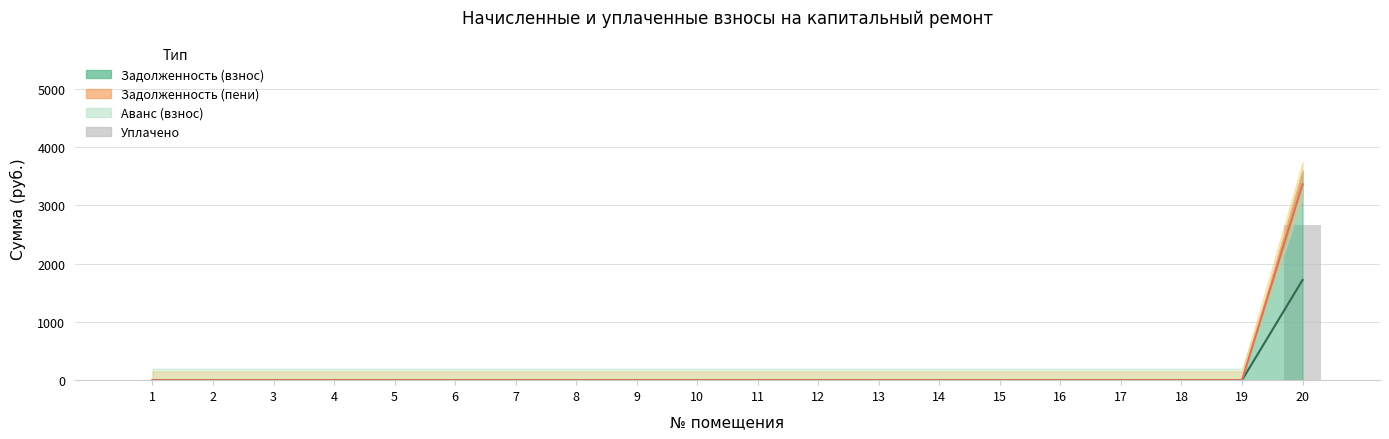

What is the difference between the maximum and minimum values?

2658.3